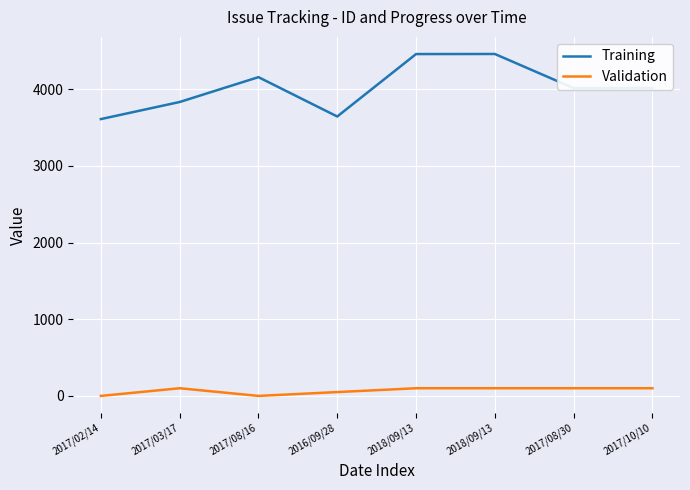

True or false: Training has a value of 4457 at 2018/09/13.

True